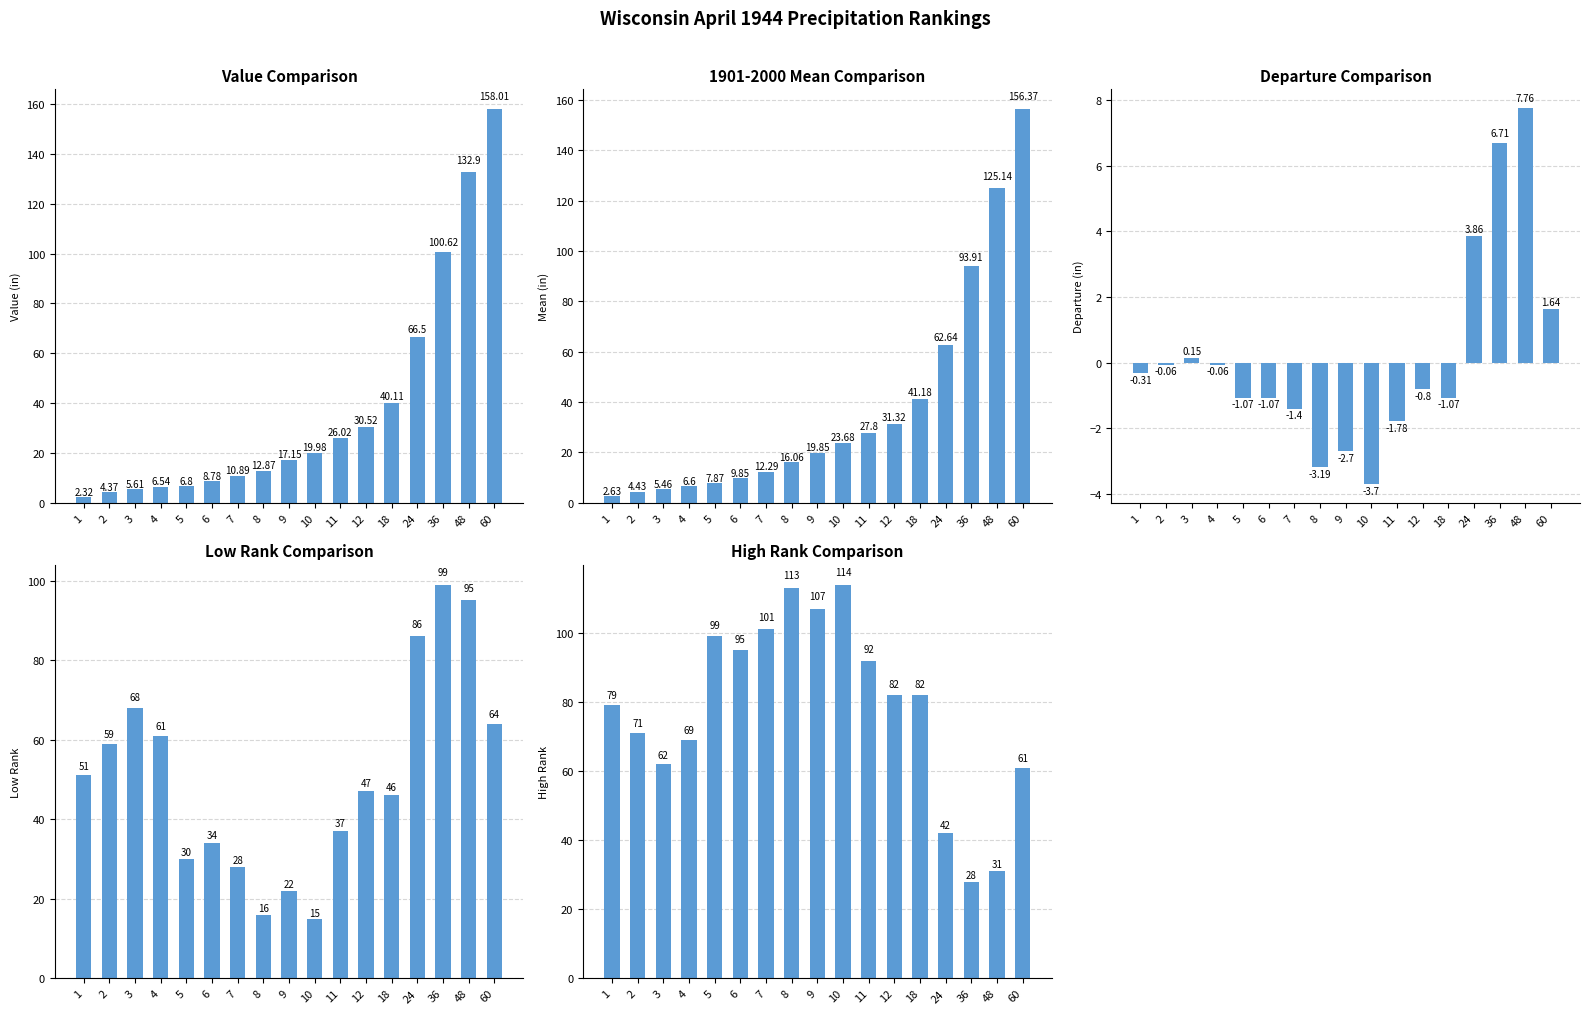

What is the sum of all Departure values?

2.9